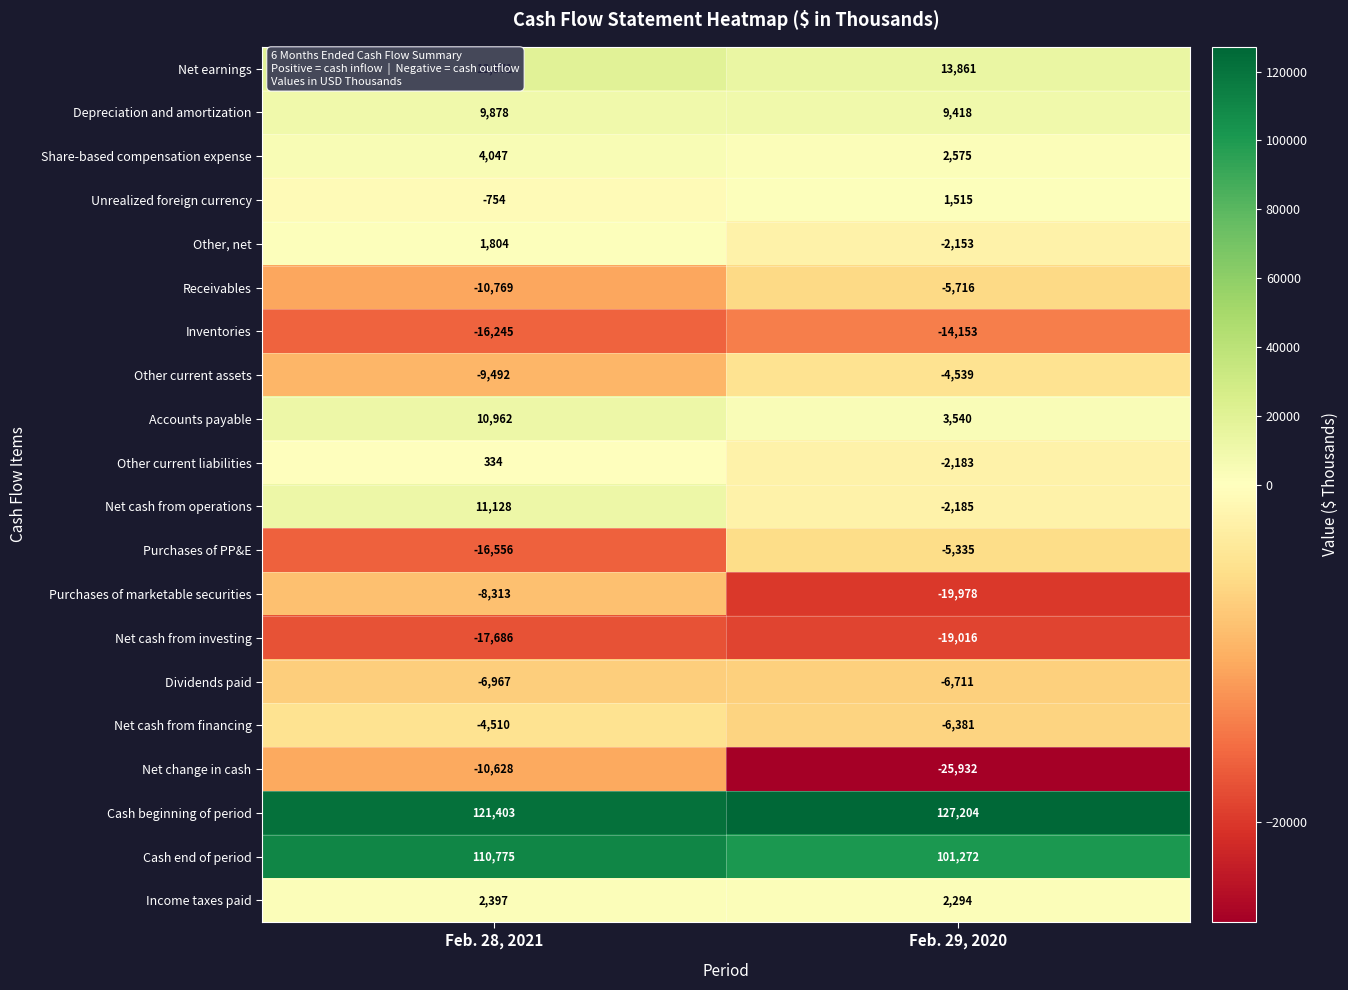

What is the difference between the Accounts payable values at Feb. 29, 2020 and Feb. 28, 2021?

7422